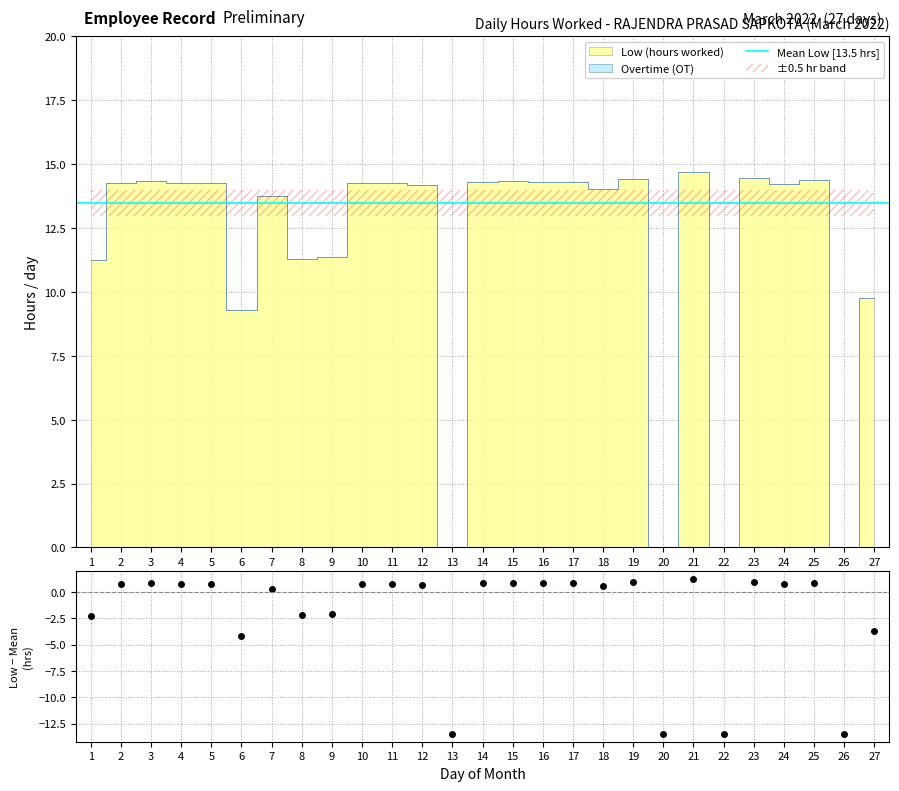

What is the change in value from 10 to 25?

+0.1